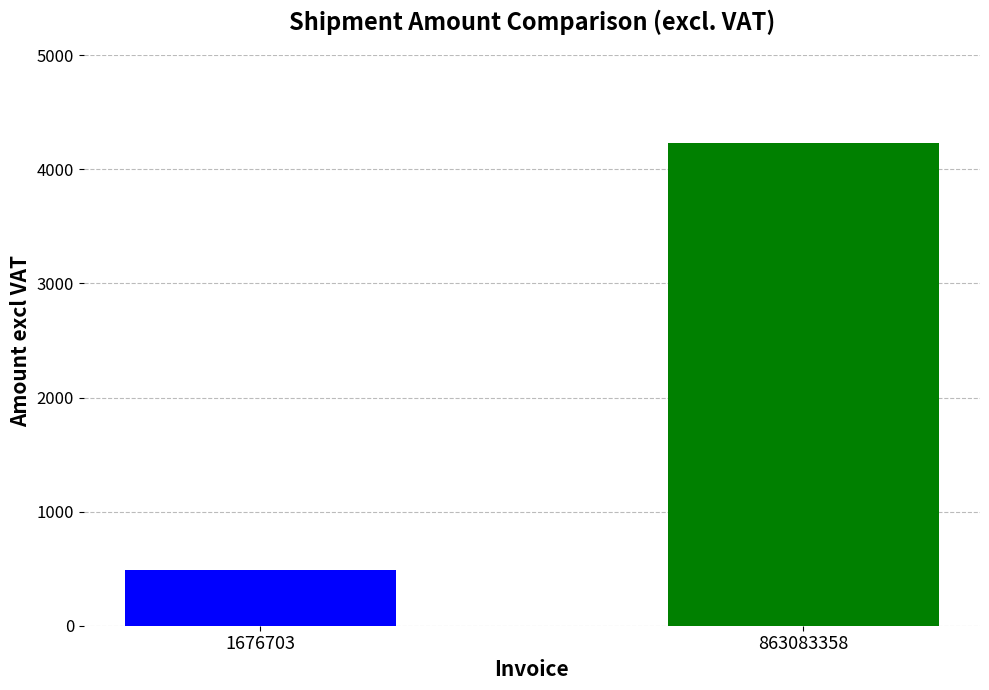

What is the maximum value shown in the chart?

4229.5